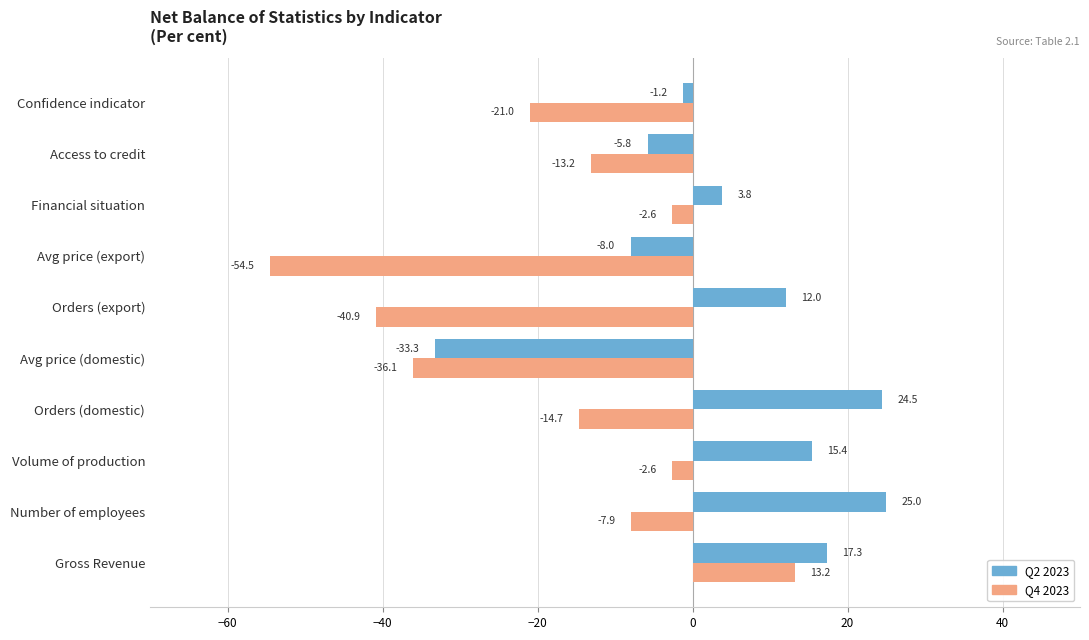

How many values in the Q4 2023 series exceed -13?

4